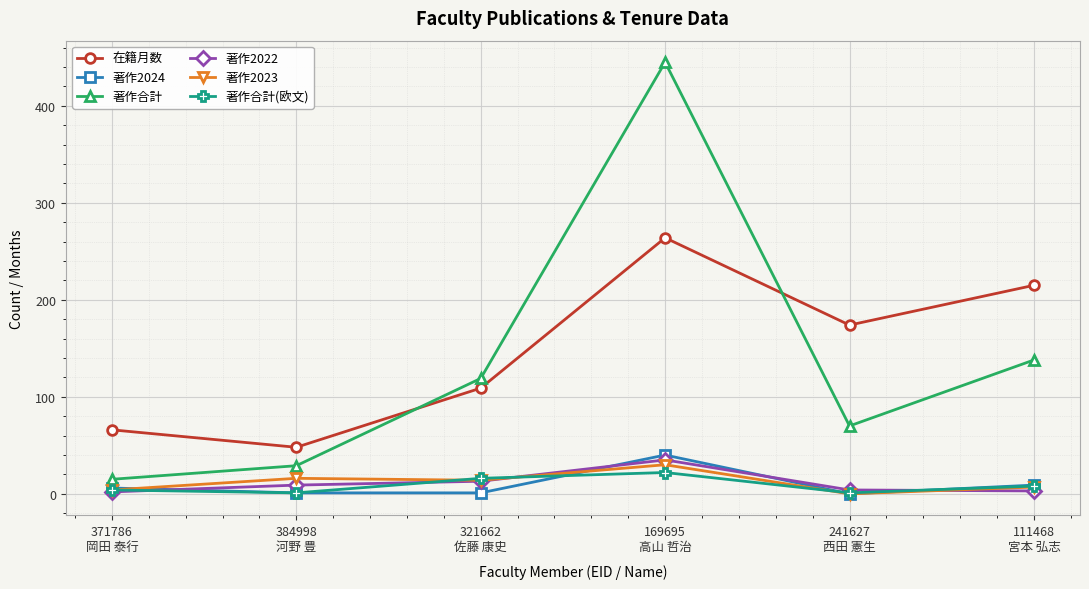

Which series has the widest spread of values?

著作合計